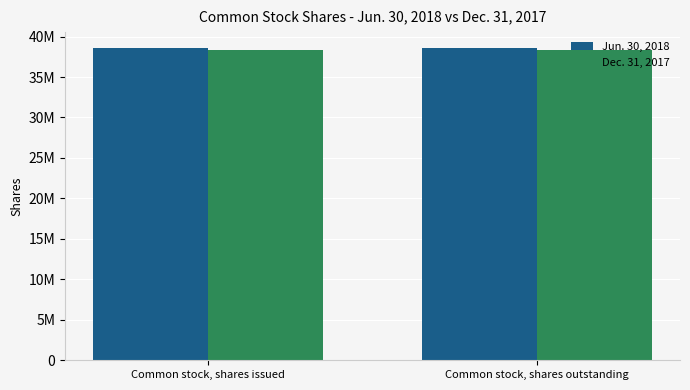

List the series in order of their peak value, highest first.

Jun. 30, 2018, Dec. 31, 2017